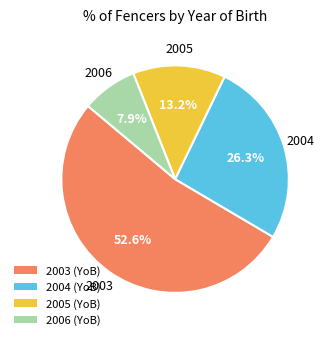

What percentage is NOT represented by 2004 (YoB)?

73.7%